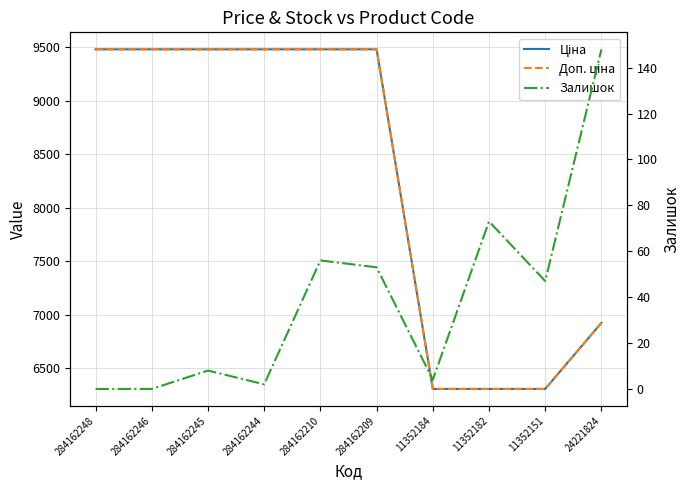

Where is Залишок nearest to the value 74?

11352182